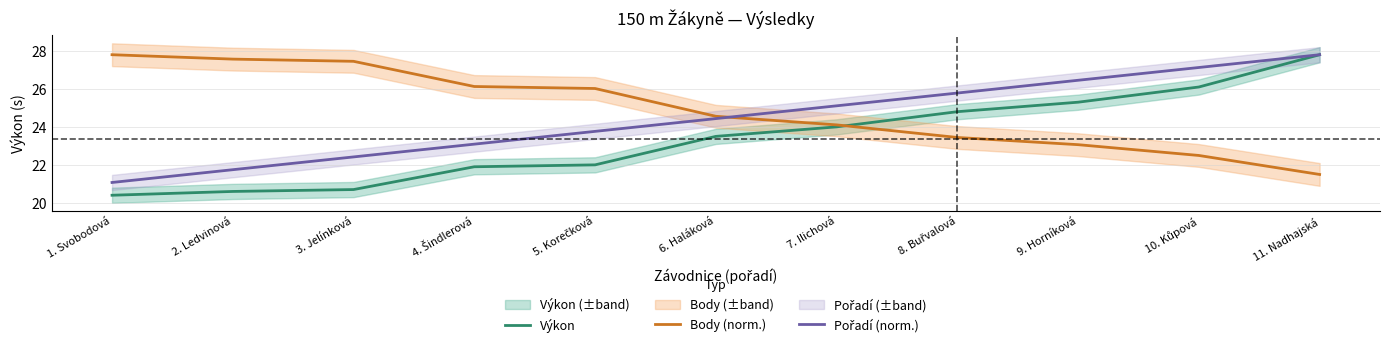

What is the value of the Body (norm.) point at the 4th from the left?

26.1